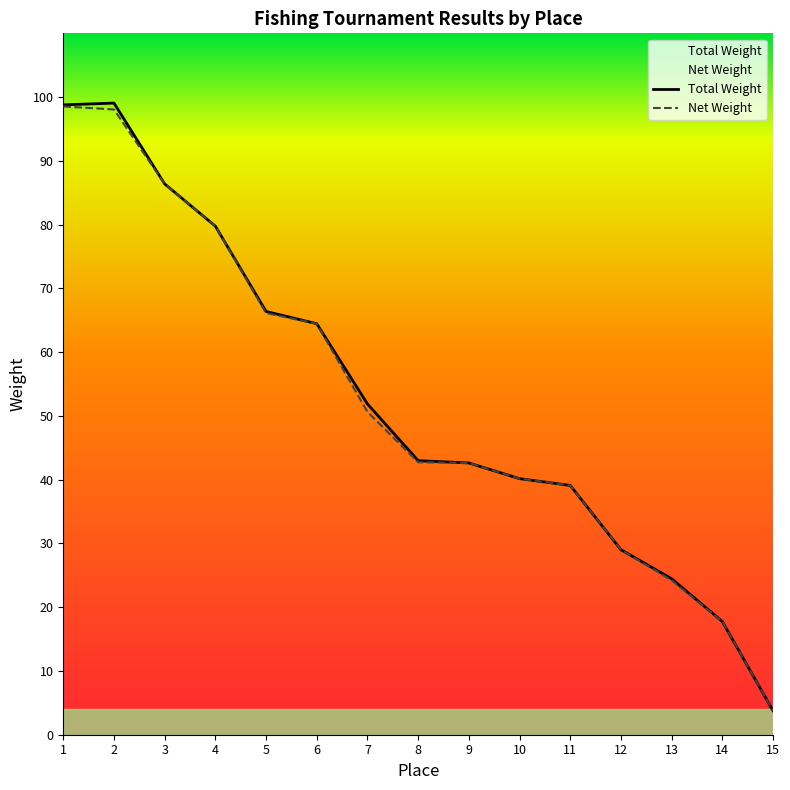

At which category is the sum across all series the highest?

1